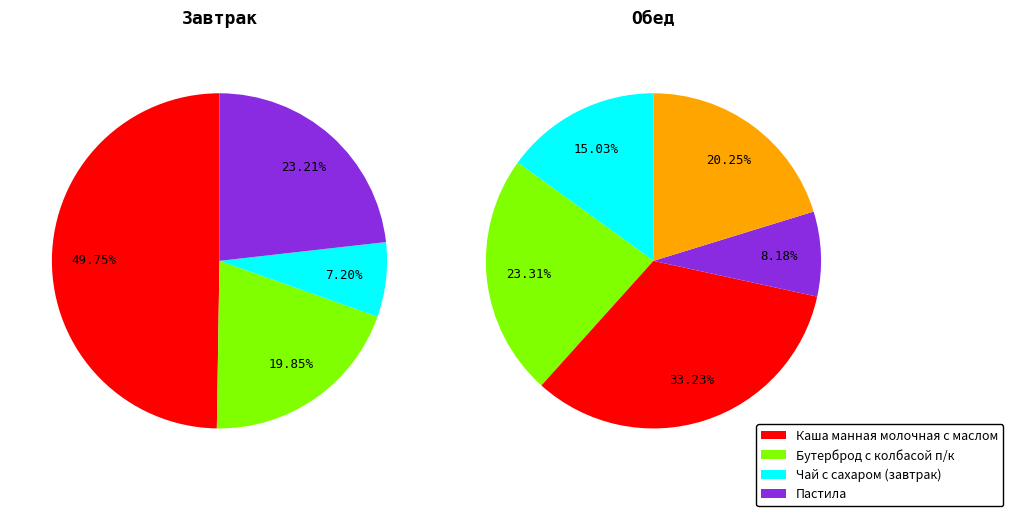

Does any single category account for the majority?

No